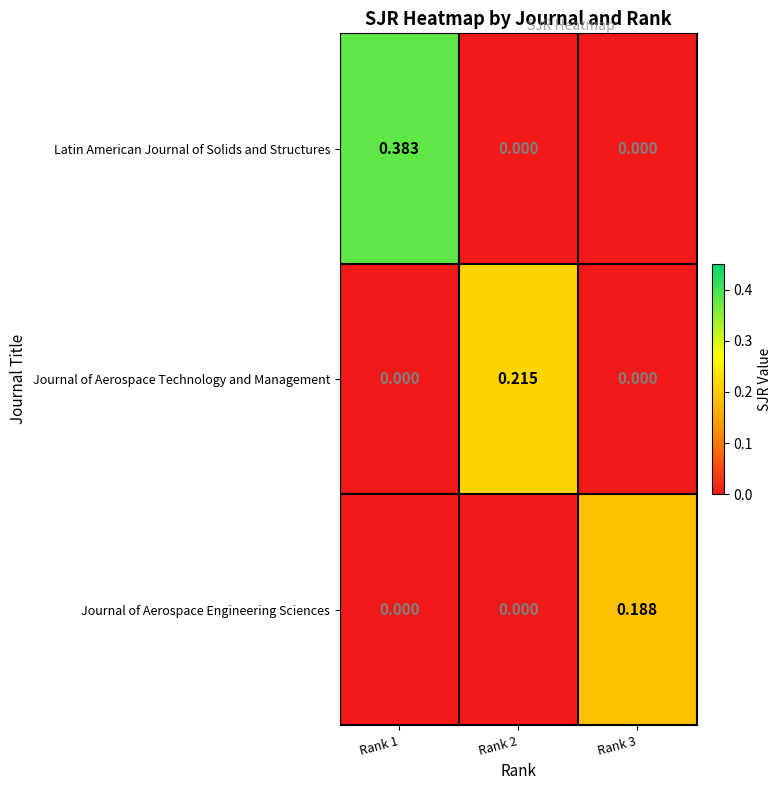

List the series in order of their peak value, highest first.

Latin American Journal of Solids and Structures, Journal of Aerospace Technology and Management, Journal of Aerospace Engineering Sciences